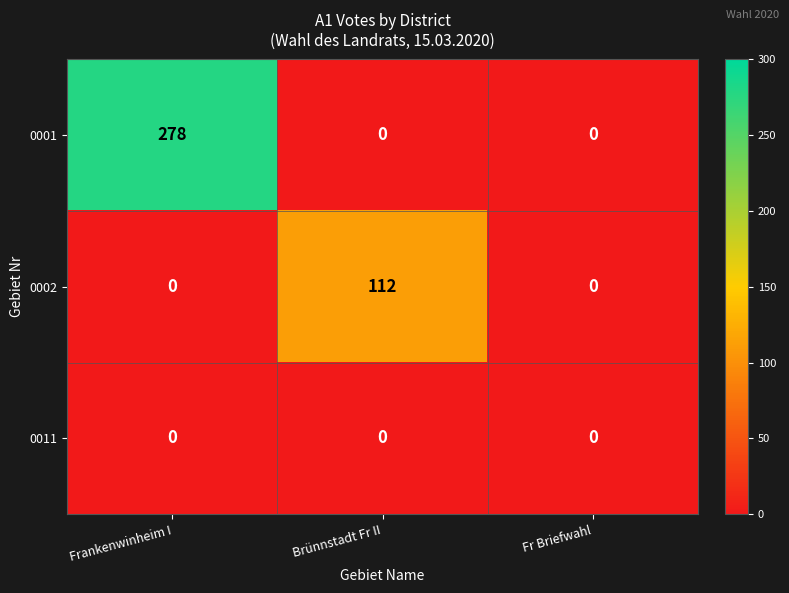

What is the sum of the 0001 values at Brünnstadt Fr II and Frankenwinheim I?

278